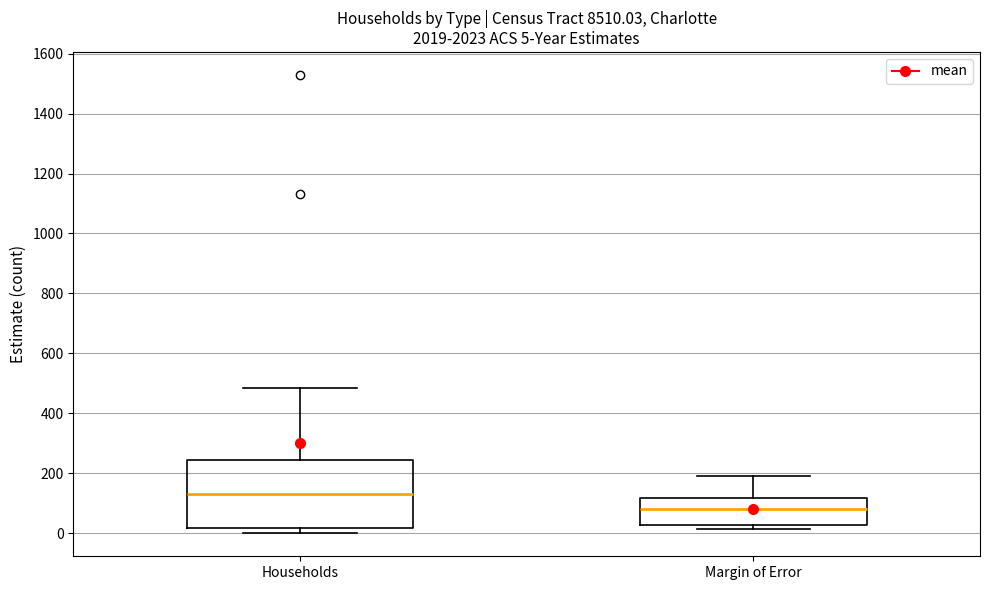

Which box's median line is the lowest?

Margin of Error